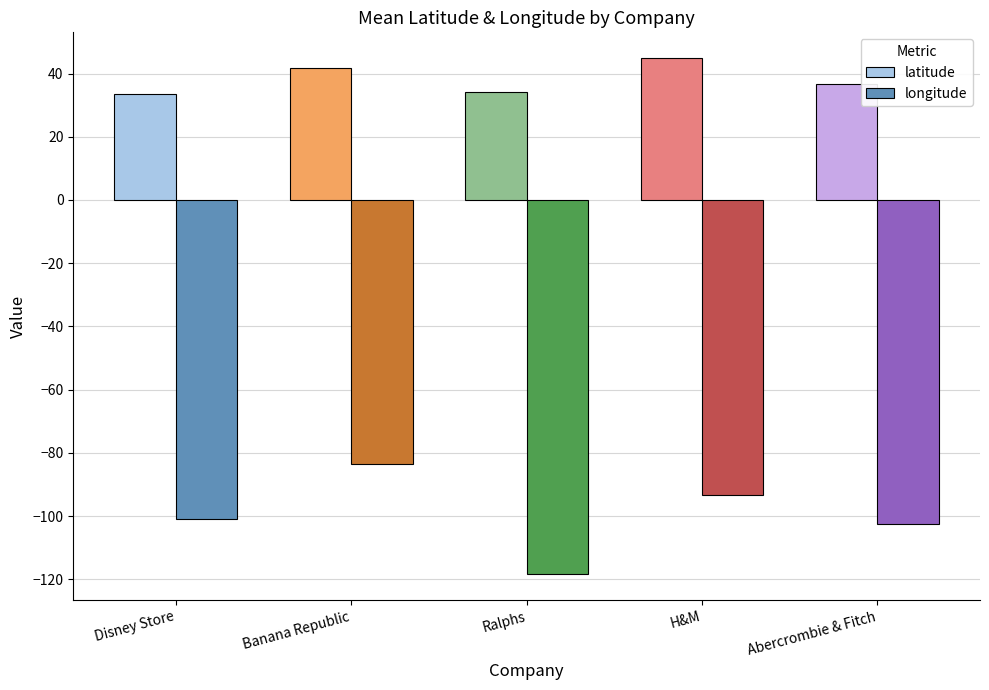

What is the sum of the longitude values at H&M and Abercrombie & Fitch?

-195.7